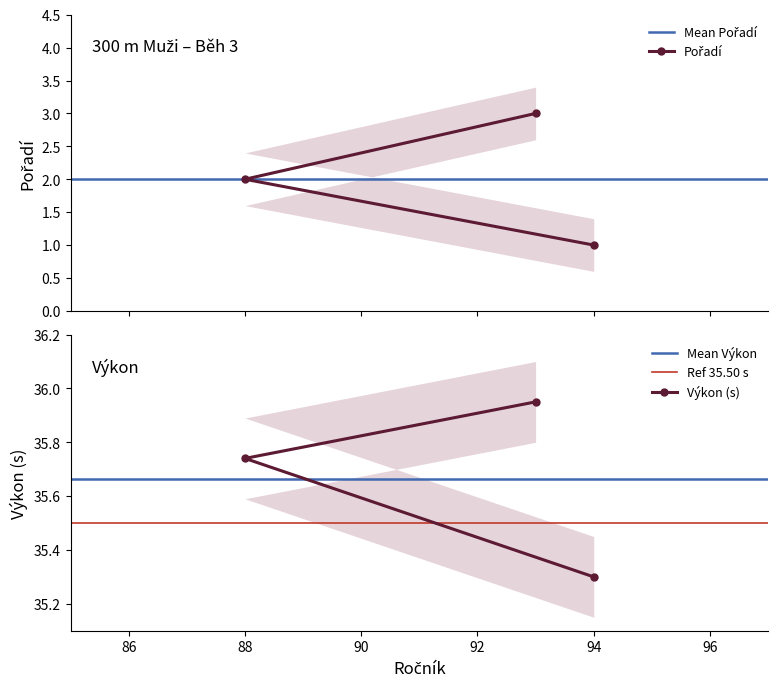

Which category has the lowest value in the Výkon (s) series?

94